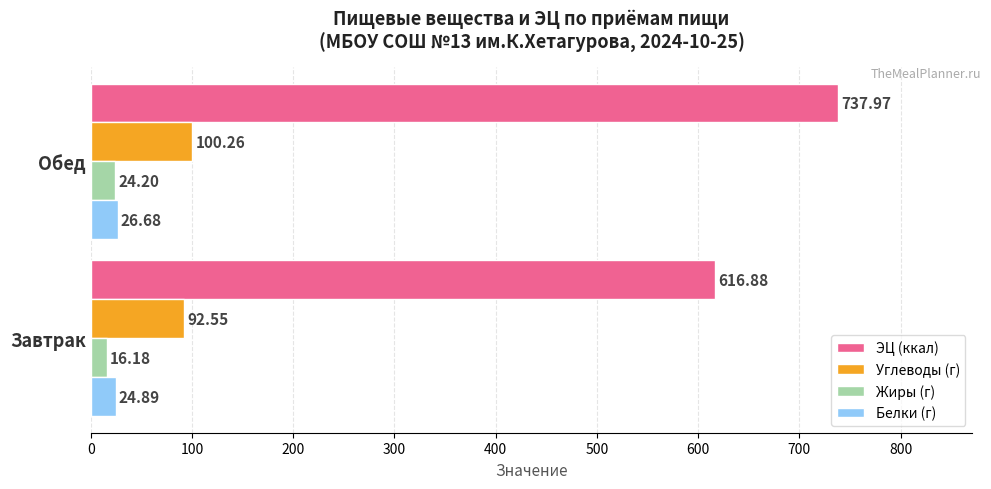

What is the total value across all series at Завтрак?

750.5